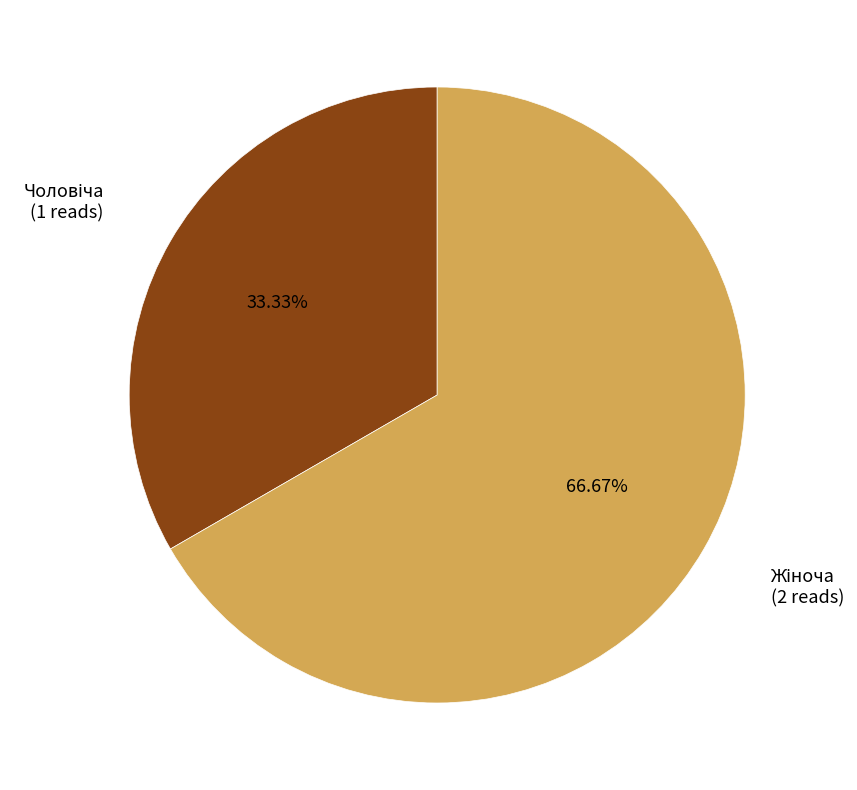

Is there a majority slice in this chart?

Yes